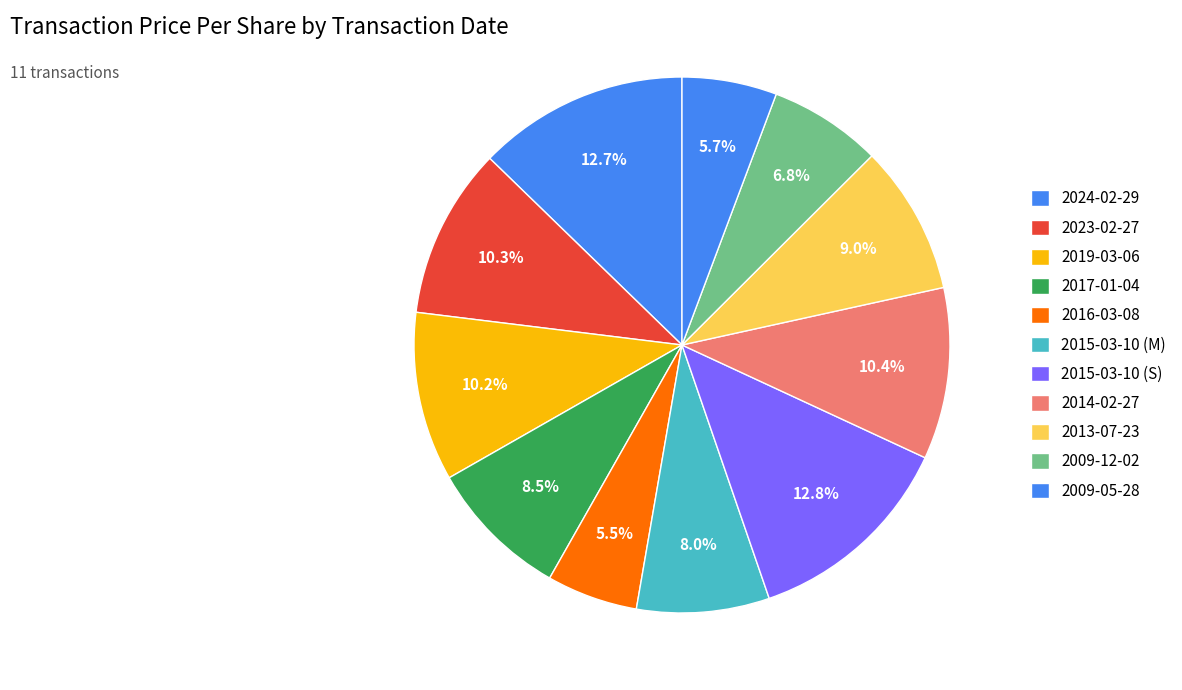

Which slice is the largest?

2015-03-10 (S)